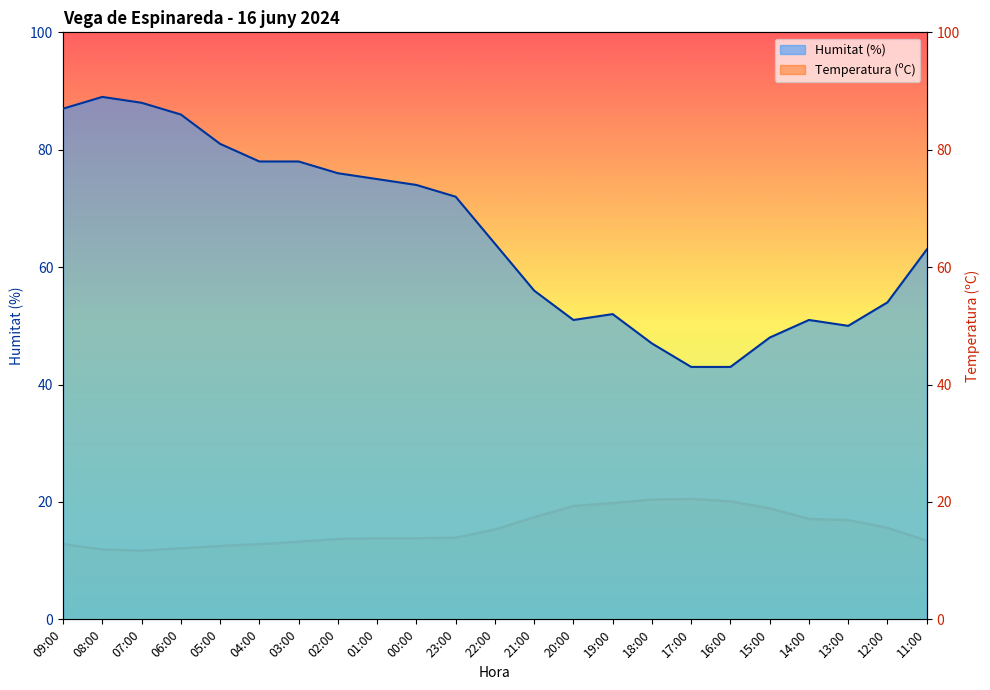

At 12:00, list the series in order from smallest to largest.

Temperatura (ºC), Humitat (%)